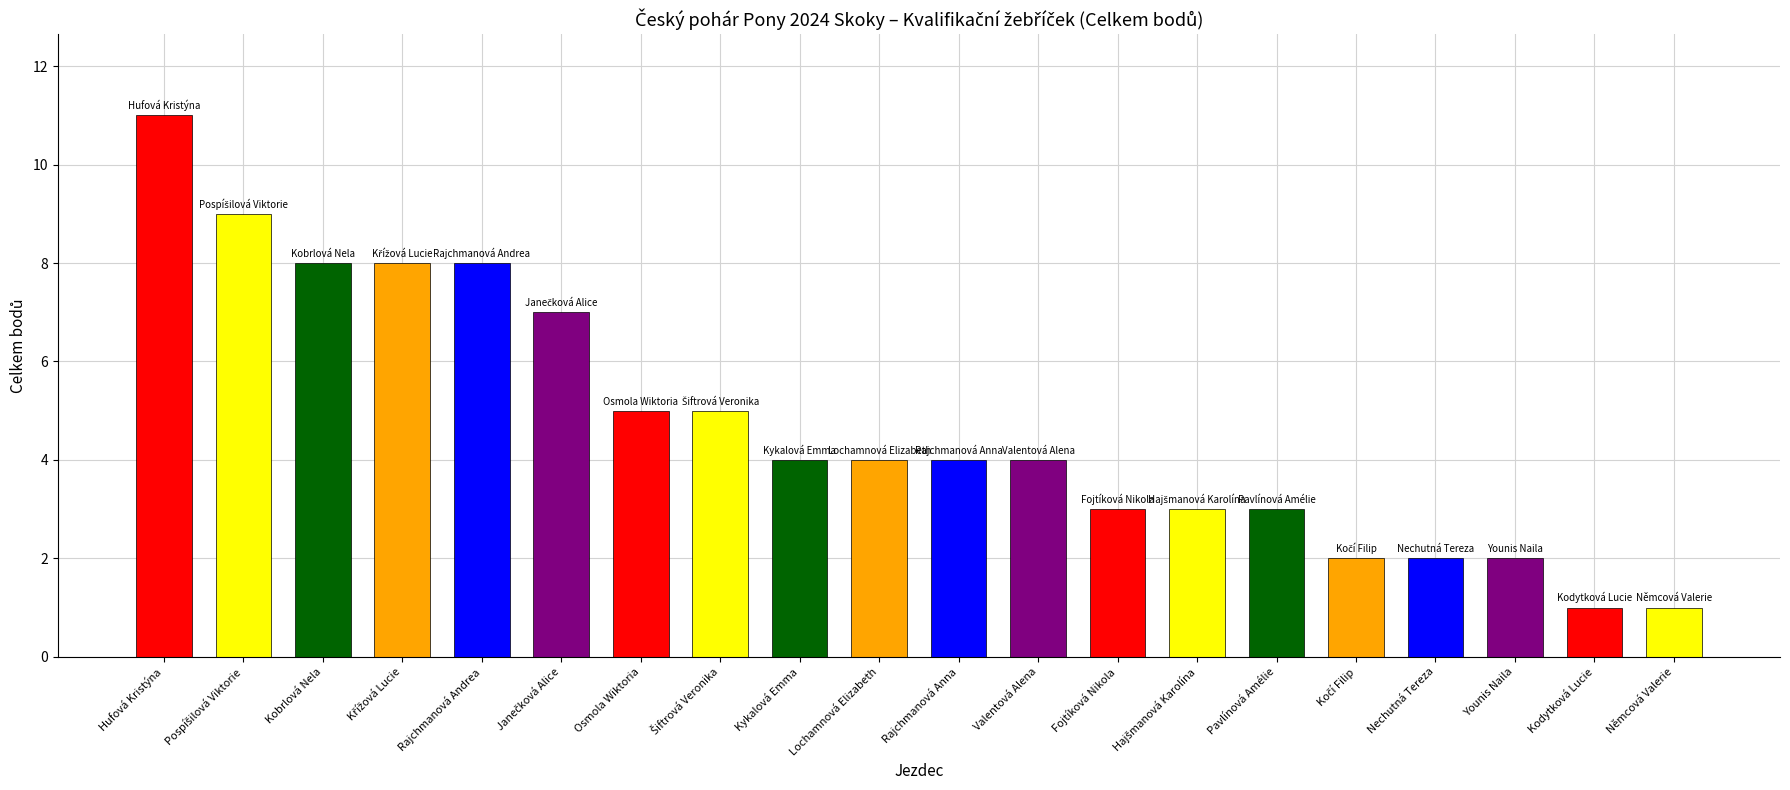

What is the sum of the values at Younis Naila and Fojtíková Nikola?

5